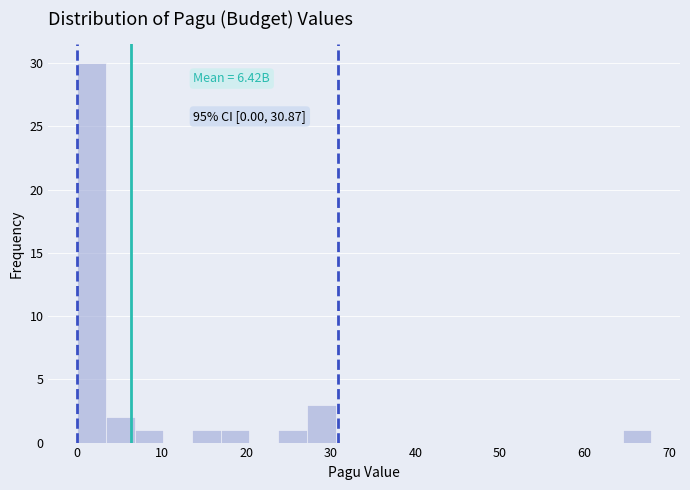

Around what value on the x-axis is the tallest bar? Give the approximate position of its centre, as read against the axis.

2